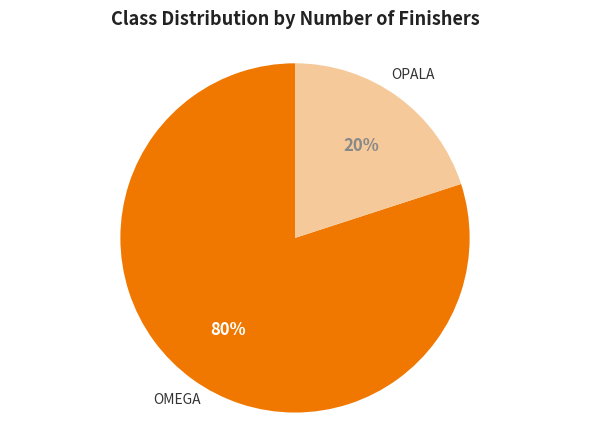

Which slice is the largest?

OMEGA